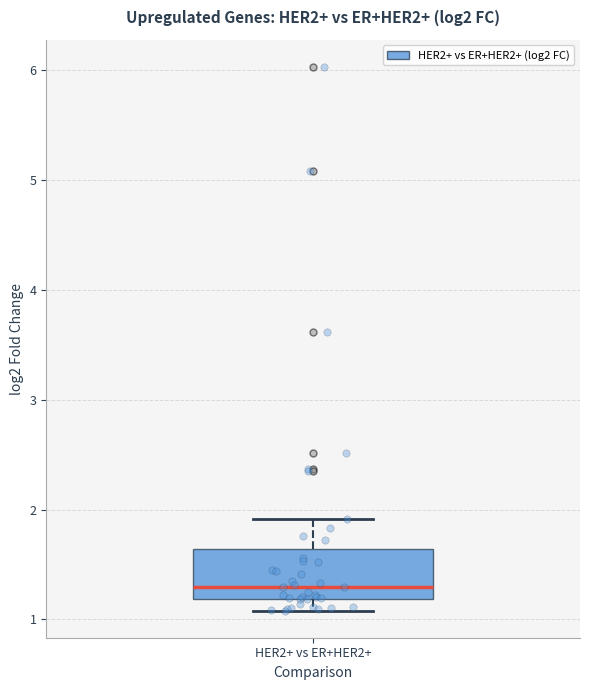

Where is the upper edge of the box for HER2+ vs ER+HER2+ on the y-axis? The values are not printed on the chart, so give them approximately, as read against the axis.

1.6